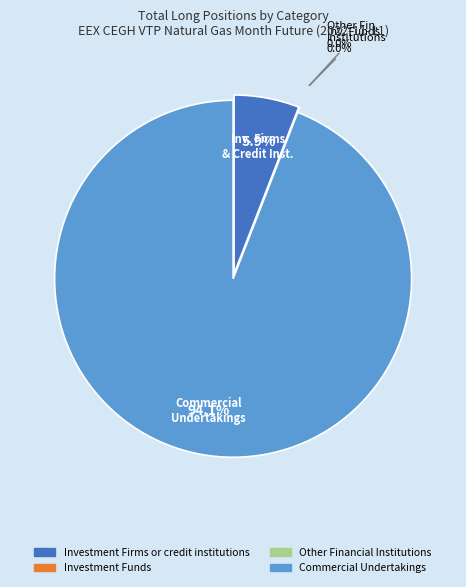

How much of the chart is everything except Investment Firms or credit institutions?

94.1%